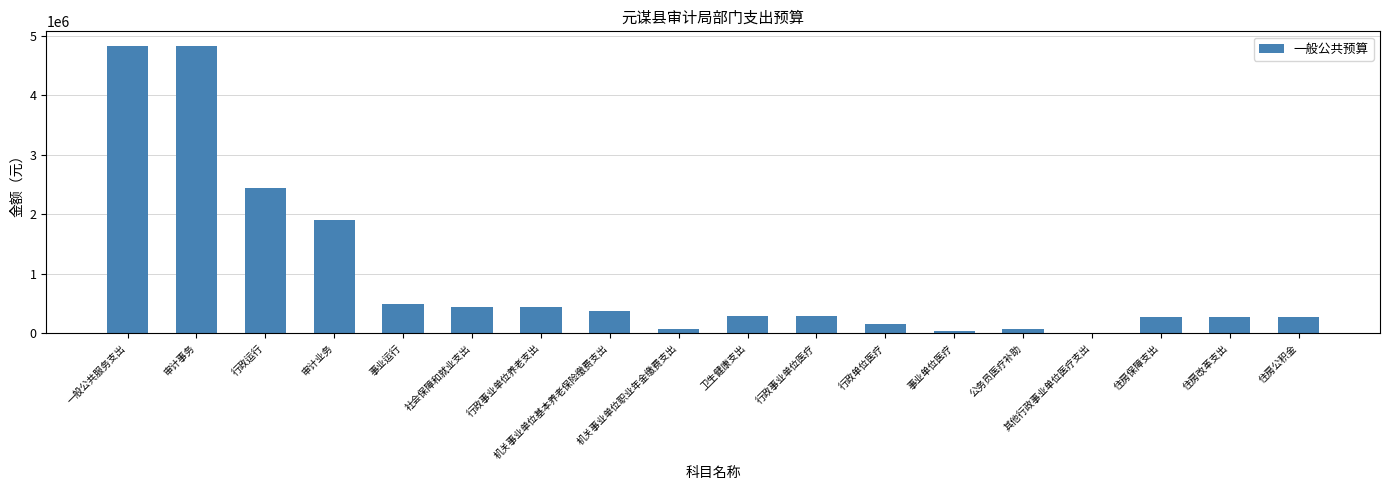

True or false: the data shows 280000.0 at 住房改革支出.

True